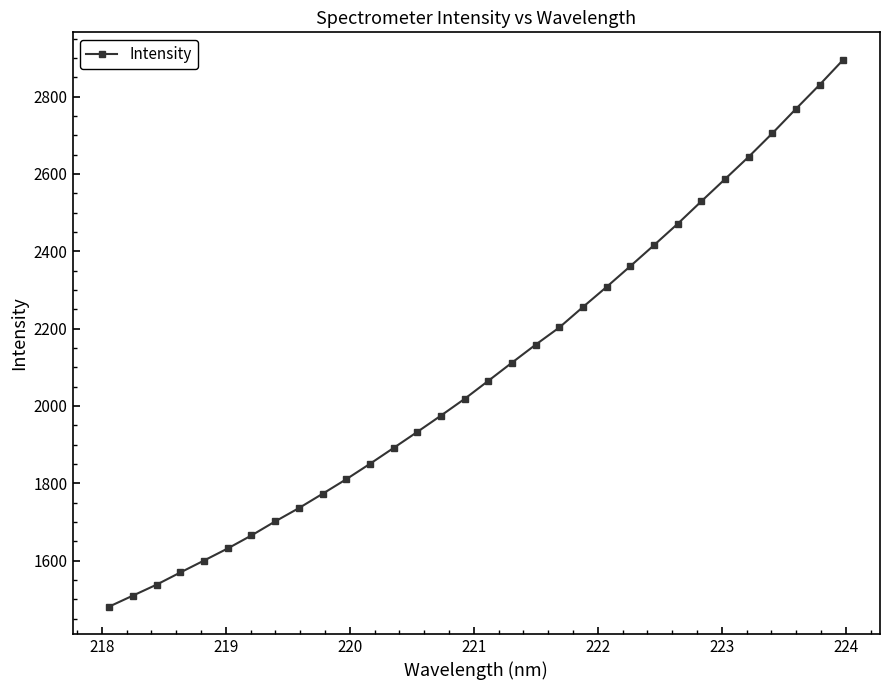

What is the value of the 6th point from the left?

1631.7